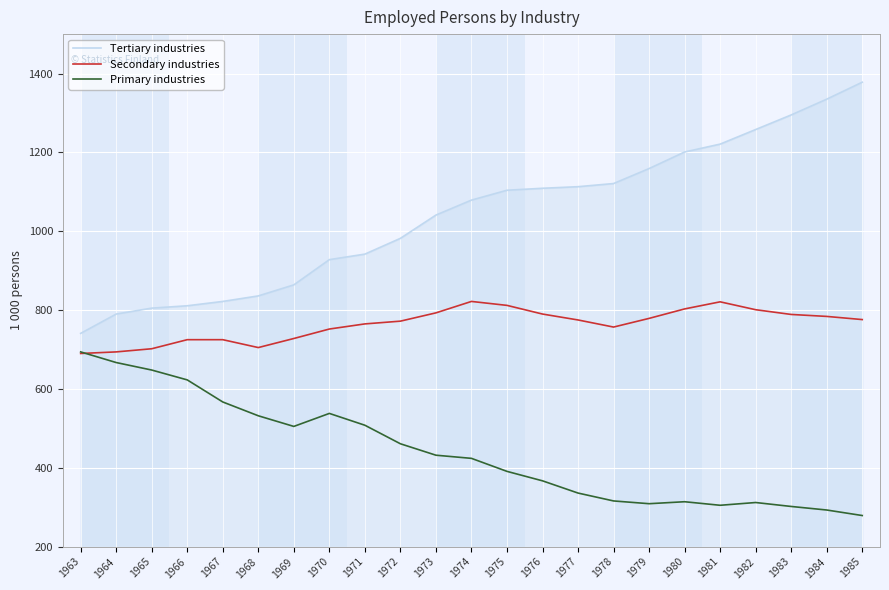

At which category does Primary industries reach its first local valley?

1969